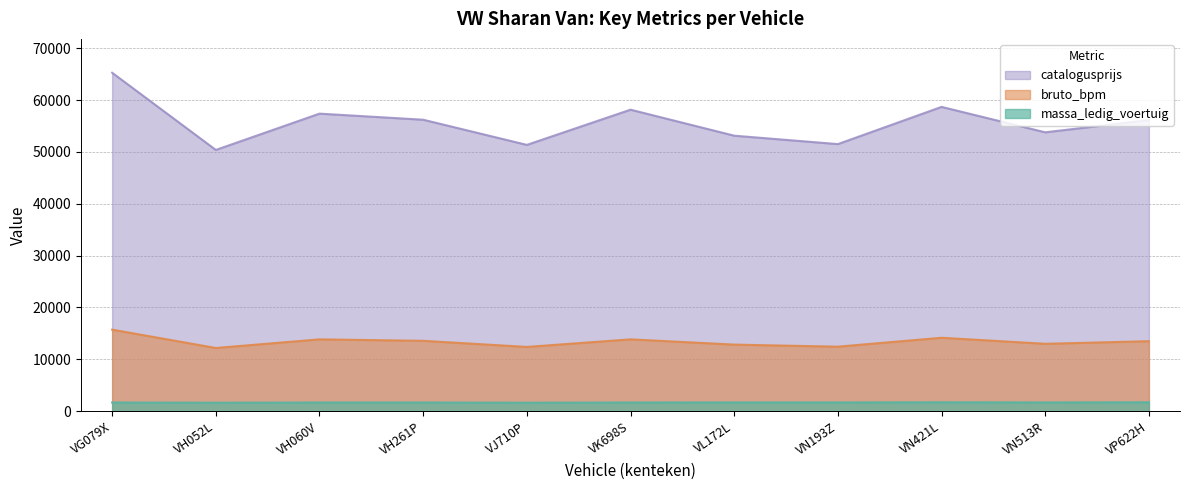

Does the chart have visible grid lines?

Yes